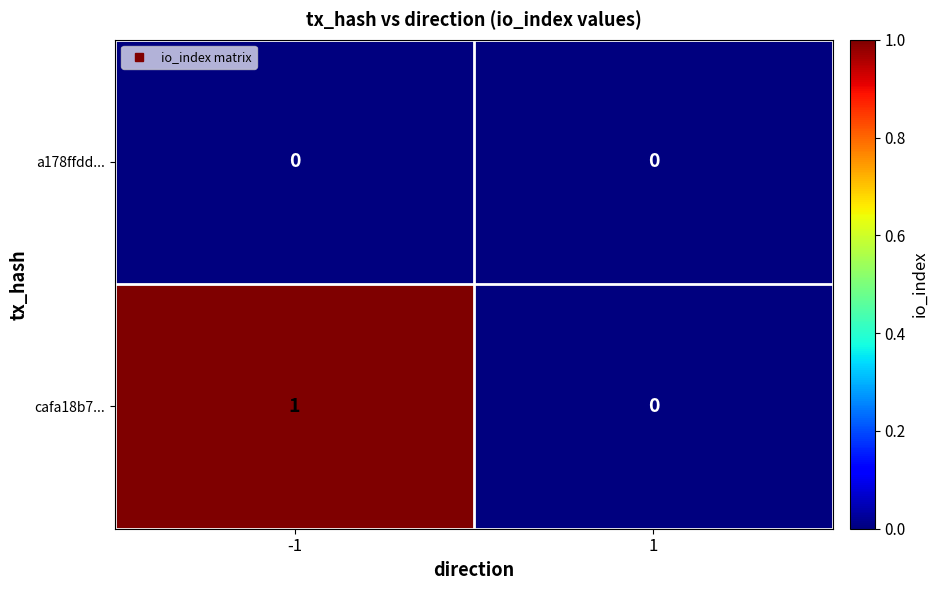

At which category is the sum across all series the highest?

-1